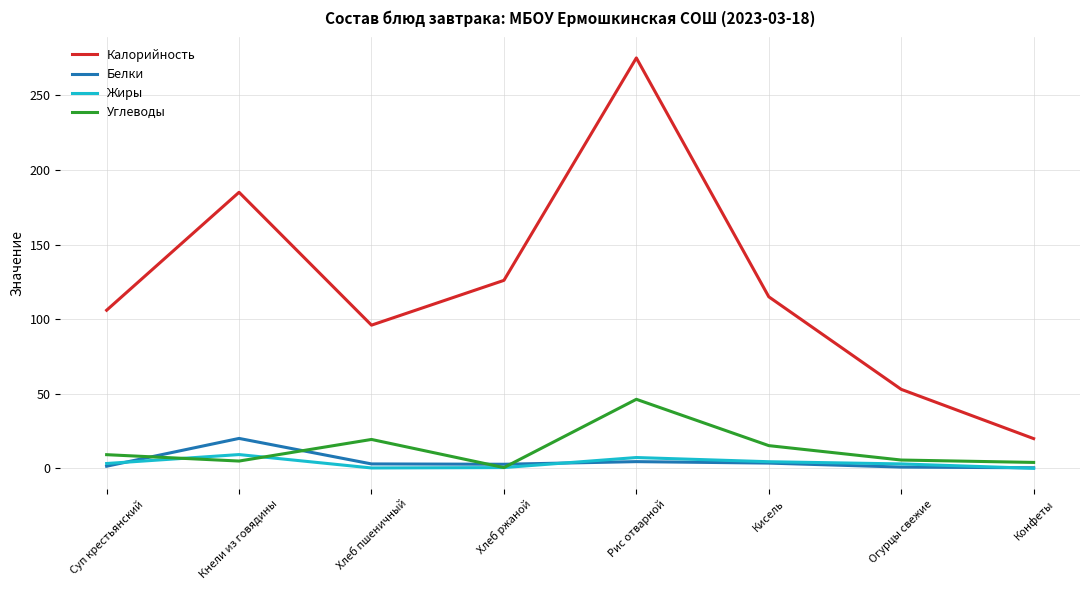

At which category does the chart reach its peak across all series?

Рис отварной